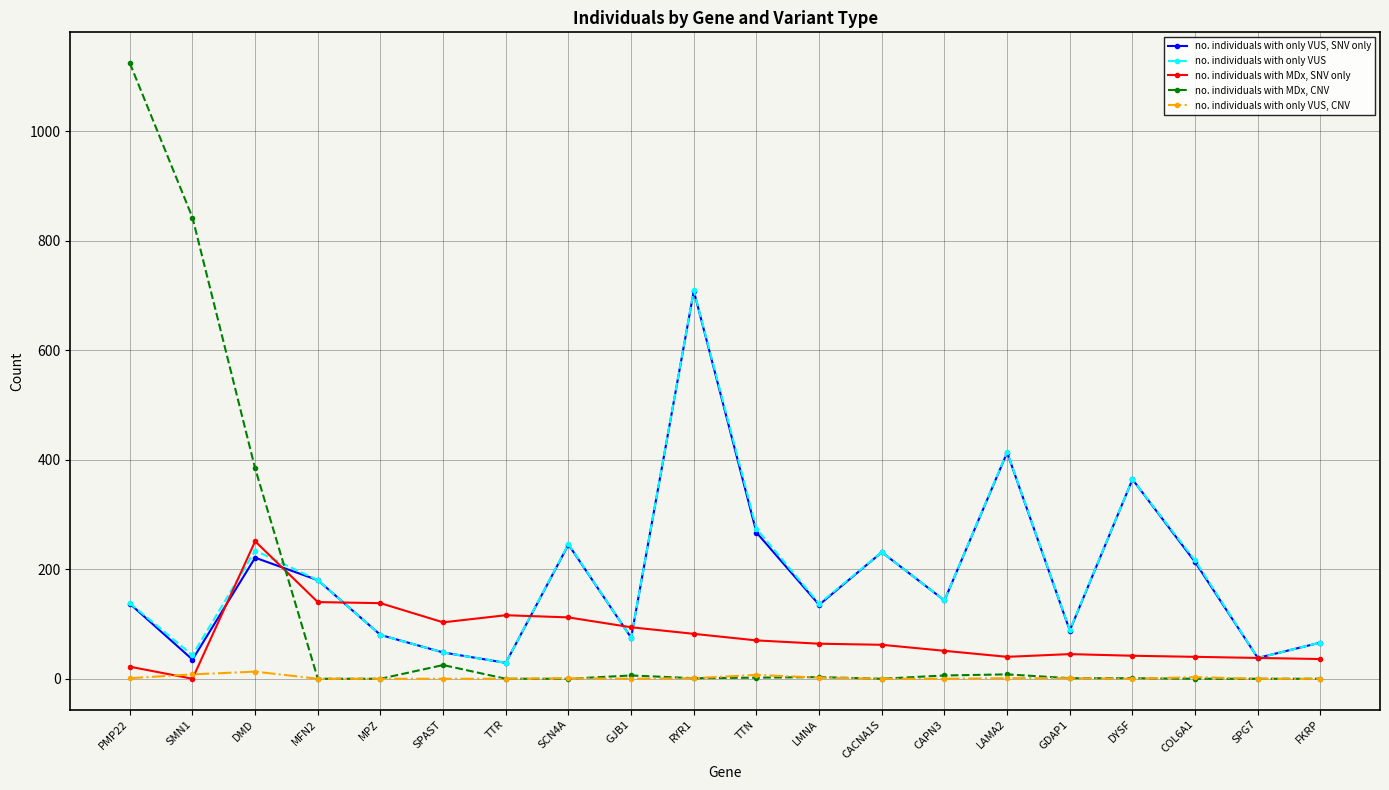

Where does the no. individuals with only VUS series first go above 143?

DMD